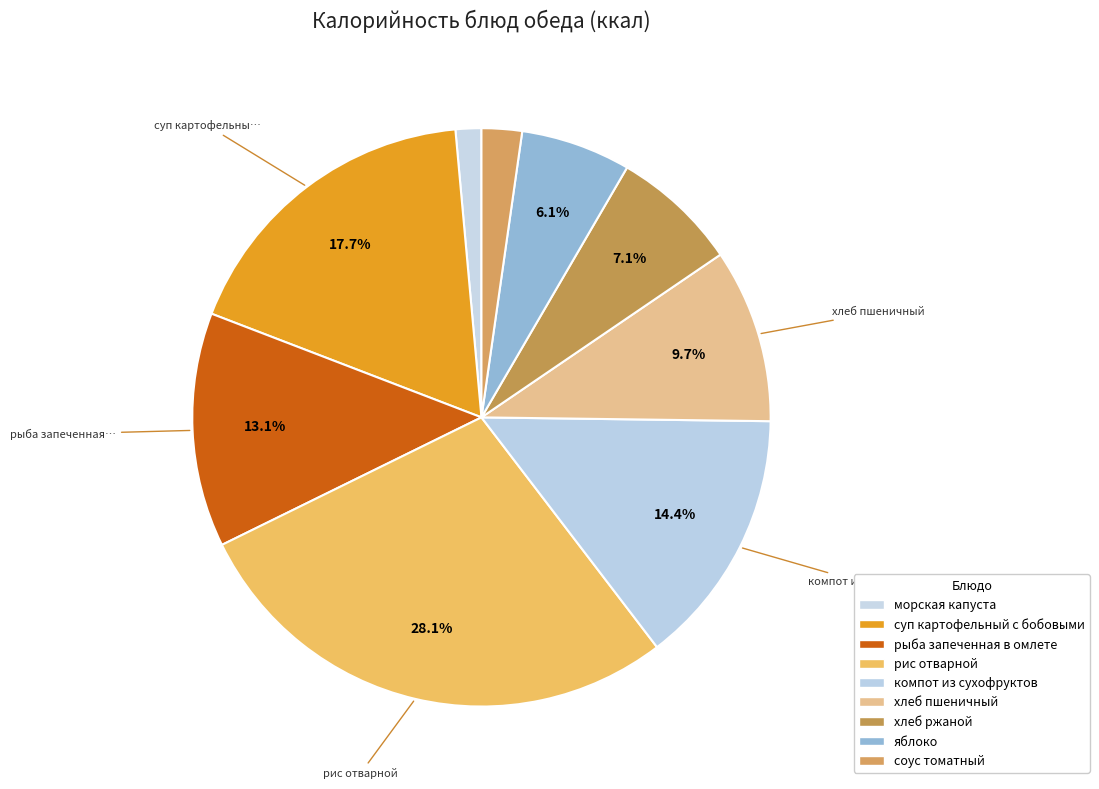

Is the sum of рыба запеченная в омлете and хлеб пшеничный greater than half?

No